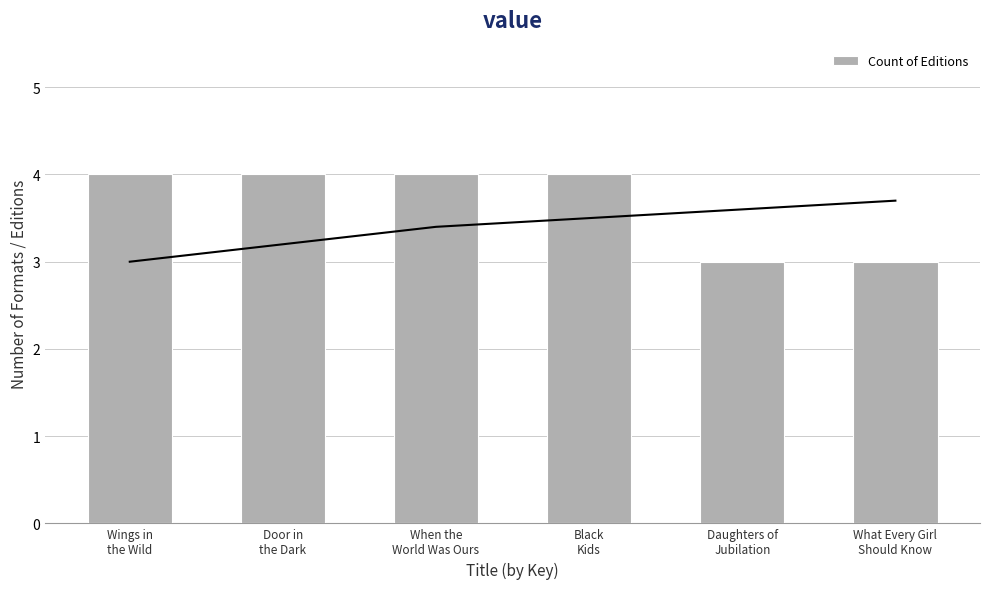

At which label is the value closest to 3?

Daughters of
Jubilation